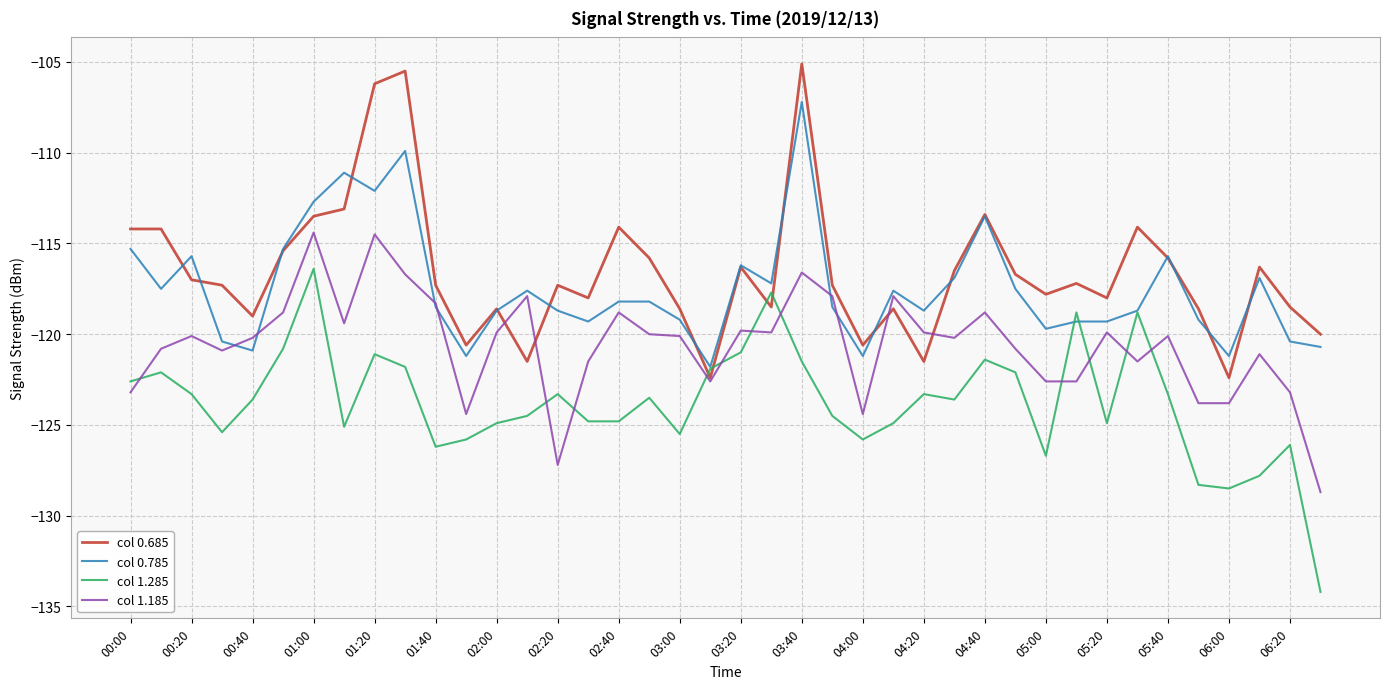

What is the lowest value of the col 0.685 series?

-122.4